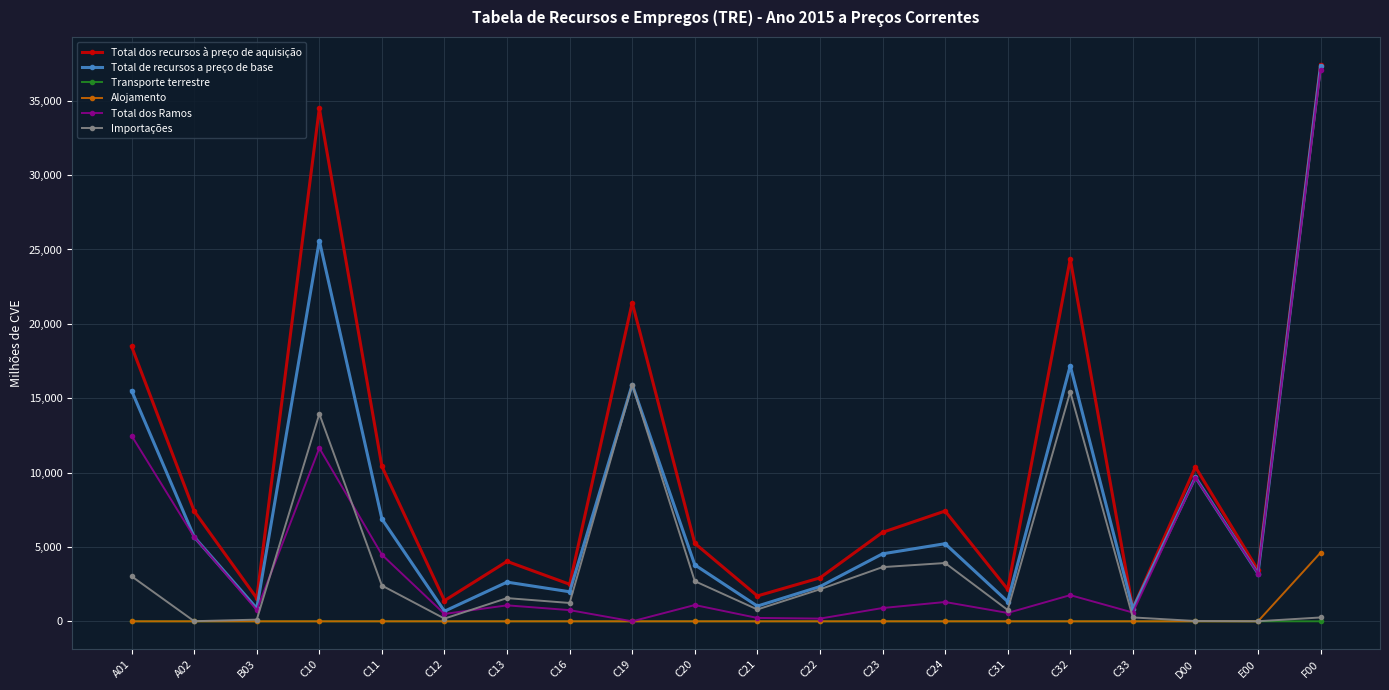

What is the maximum value for Importações?

15919.9